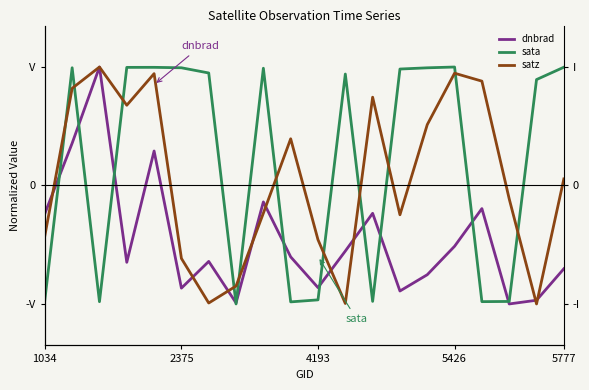

True or false: satz and sata cross at least once.

True